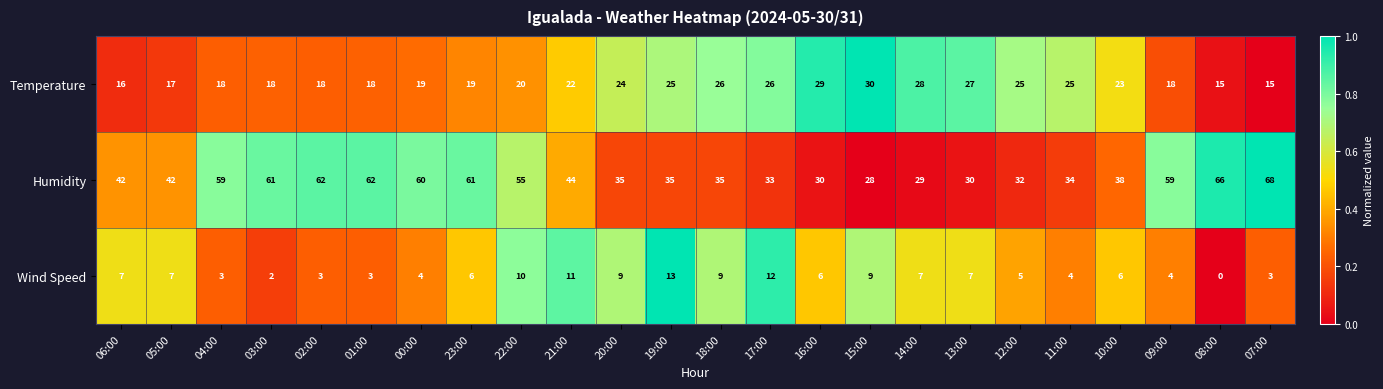

How many categories are shown in the chart?

24